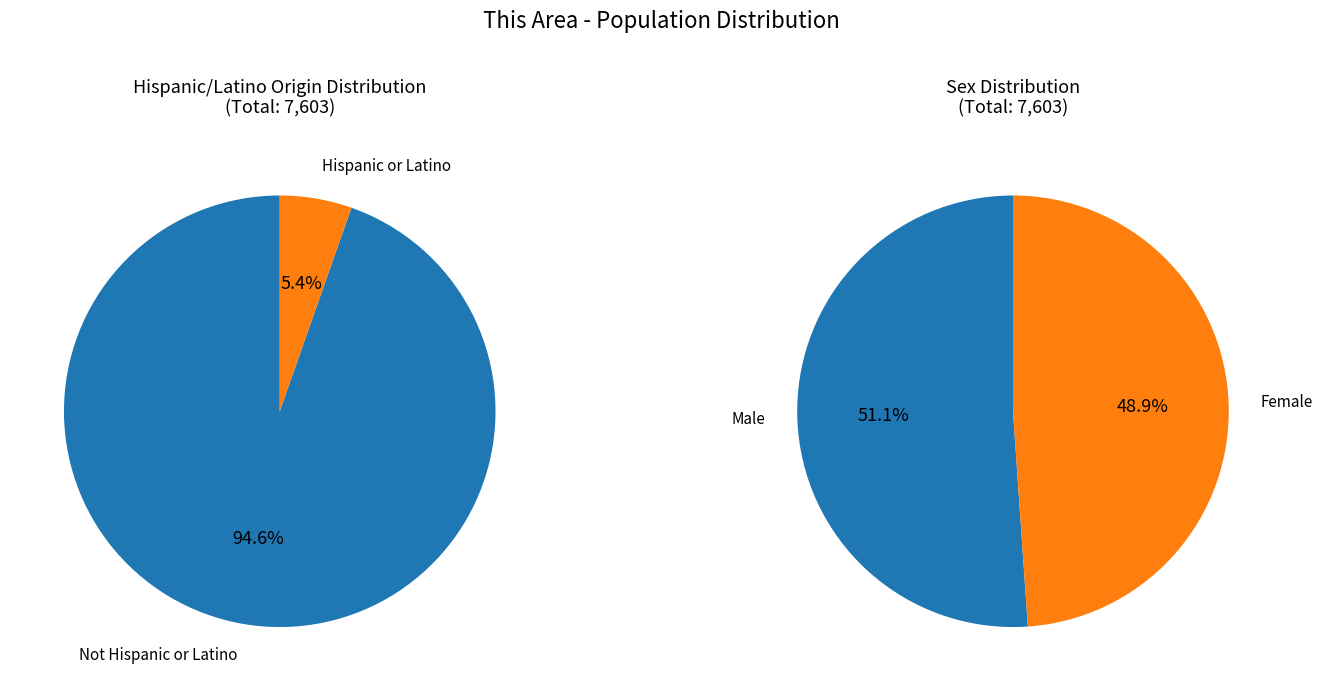

How many segments does this pie chart have?

2